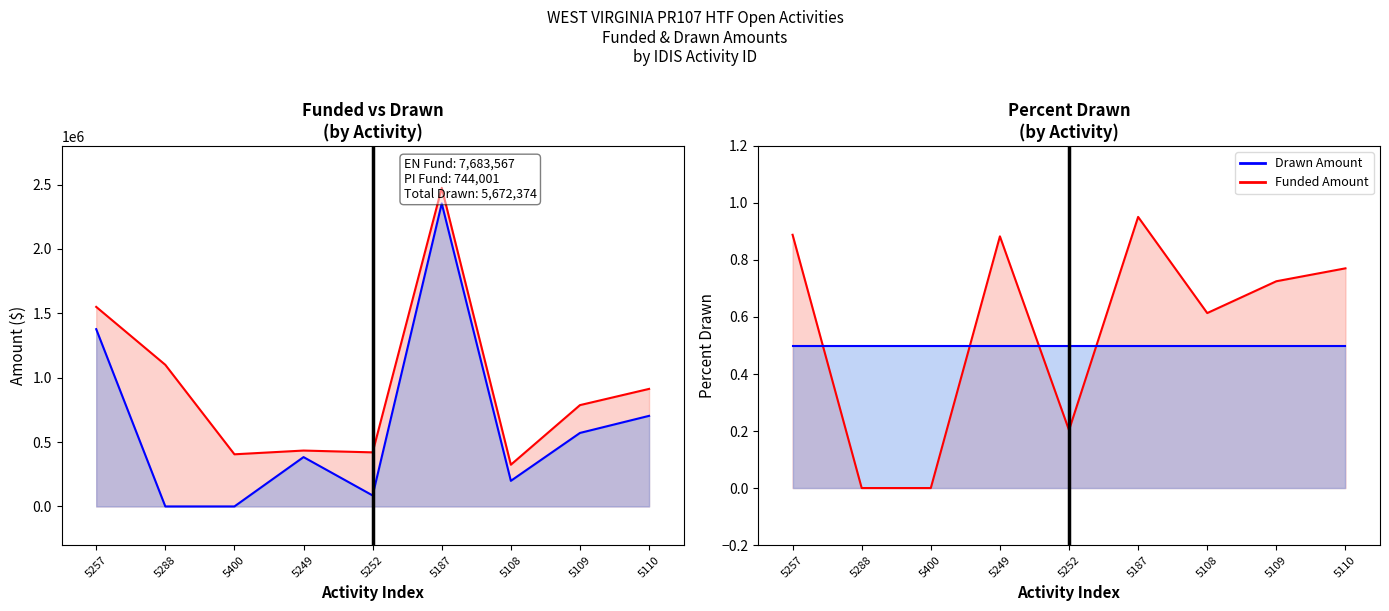

How many interior local valleys does the Funded Amount series have?

2